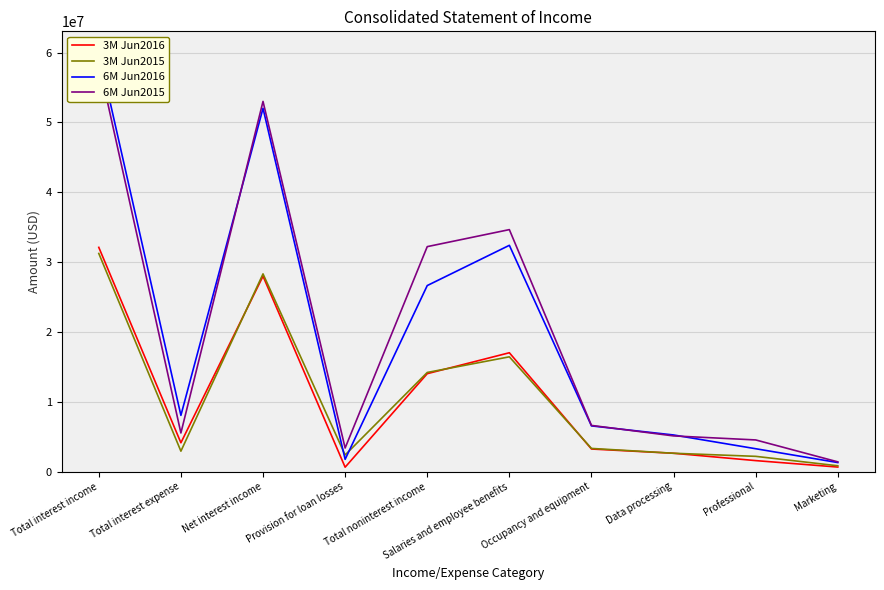

What value does the 6M Jun2015 series have at Total interest income, to the nearest 10?

58547000